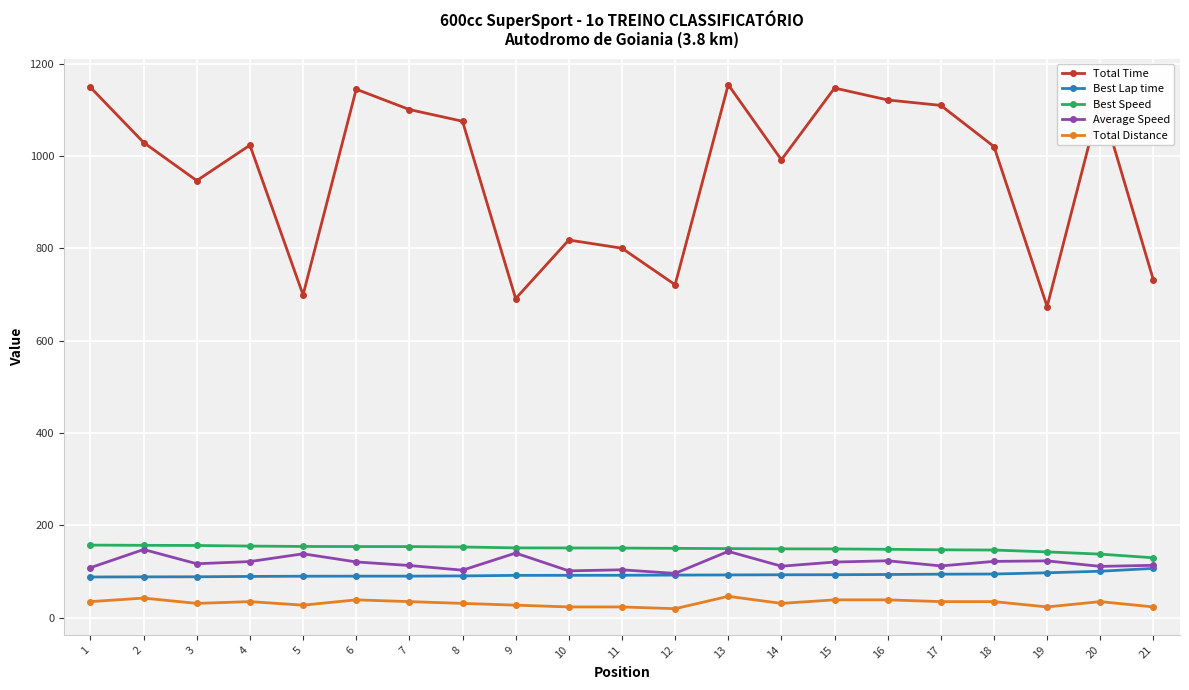

What is the lowest value of the Best Speed series?

129.6